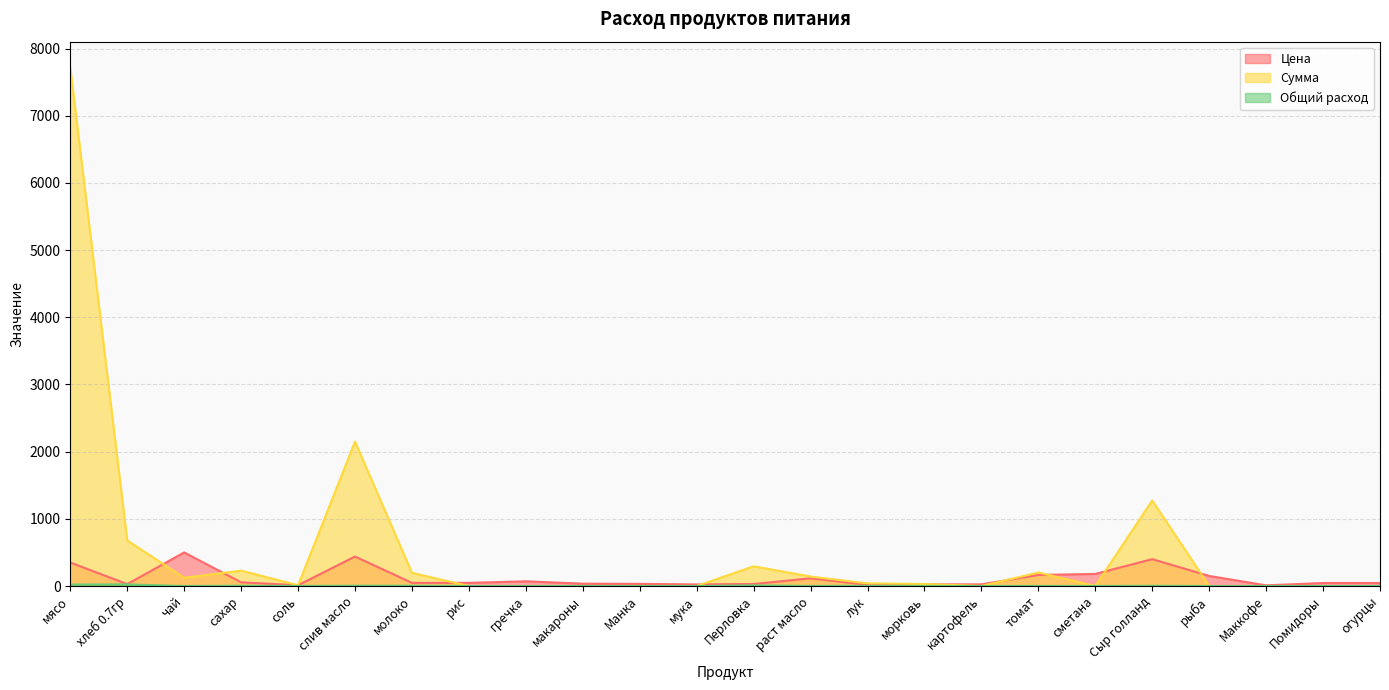

Reading left to right, what are all the values shown in this chart?

Цена: 350.0	28.6	500.0	55.0	12.0	438.9	47.0	47.0	70.0	35.0	32.0	24.0	30.0	115.0	18.0	25.0	25.0	164.3	180.0	400.0	150.0	10.0	45.0	45.0
Сумма: 7717.5	679.0	122.5	229.1	11.8	2150.6	195.8	0.0	0.0	0.0	0.0	0.0	294.0	140.9	39.7	30.6	0.0	201.3	0.0	1274.0	0.0	0.0	0.0	0.0
Общий расход: 22.1	23.8	0.2	4.2	1.0	4.9	4.2	0.0	0.0	0.0	0.0	0.0	9.8	1.2	2.2	1.2	0.0	1.2	0.0	3.2	0.0	0.0	0.0	0.0